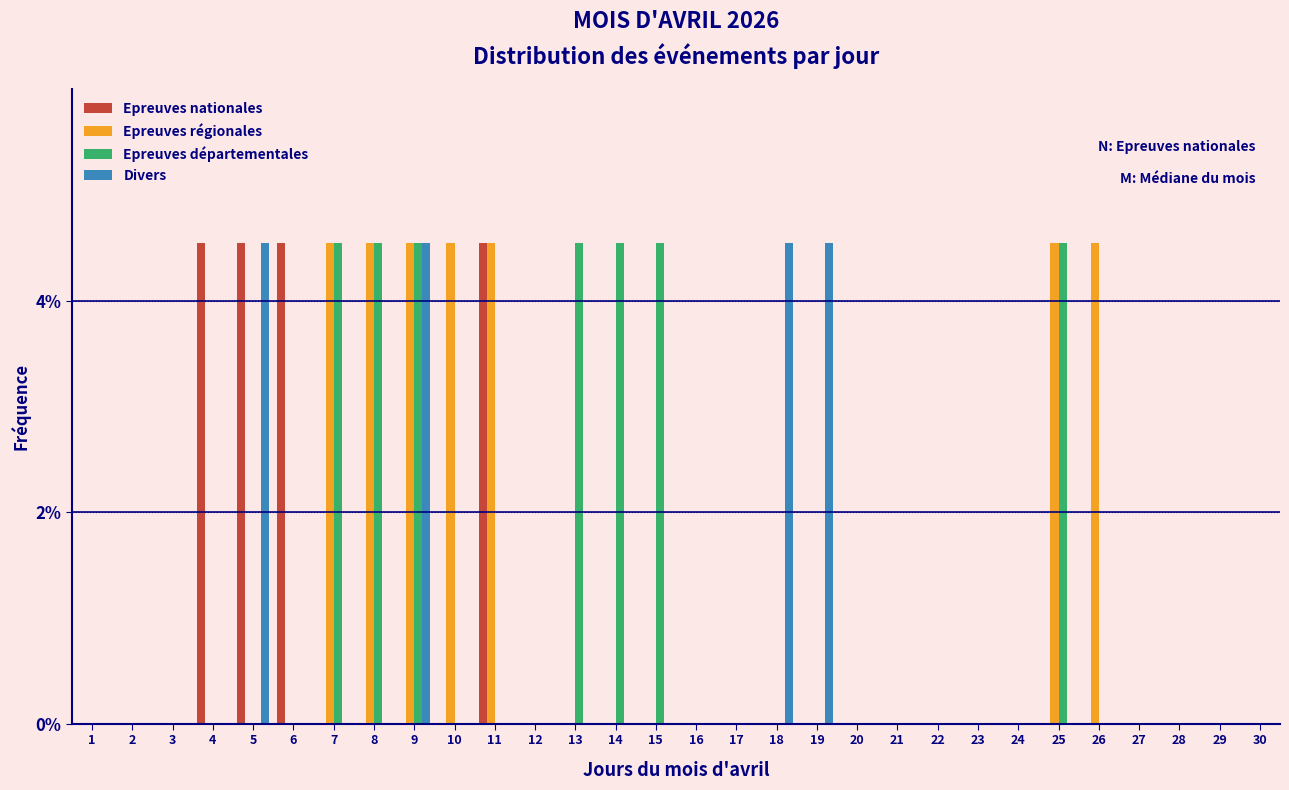

What is the sum of all Divers values?

18.2